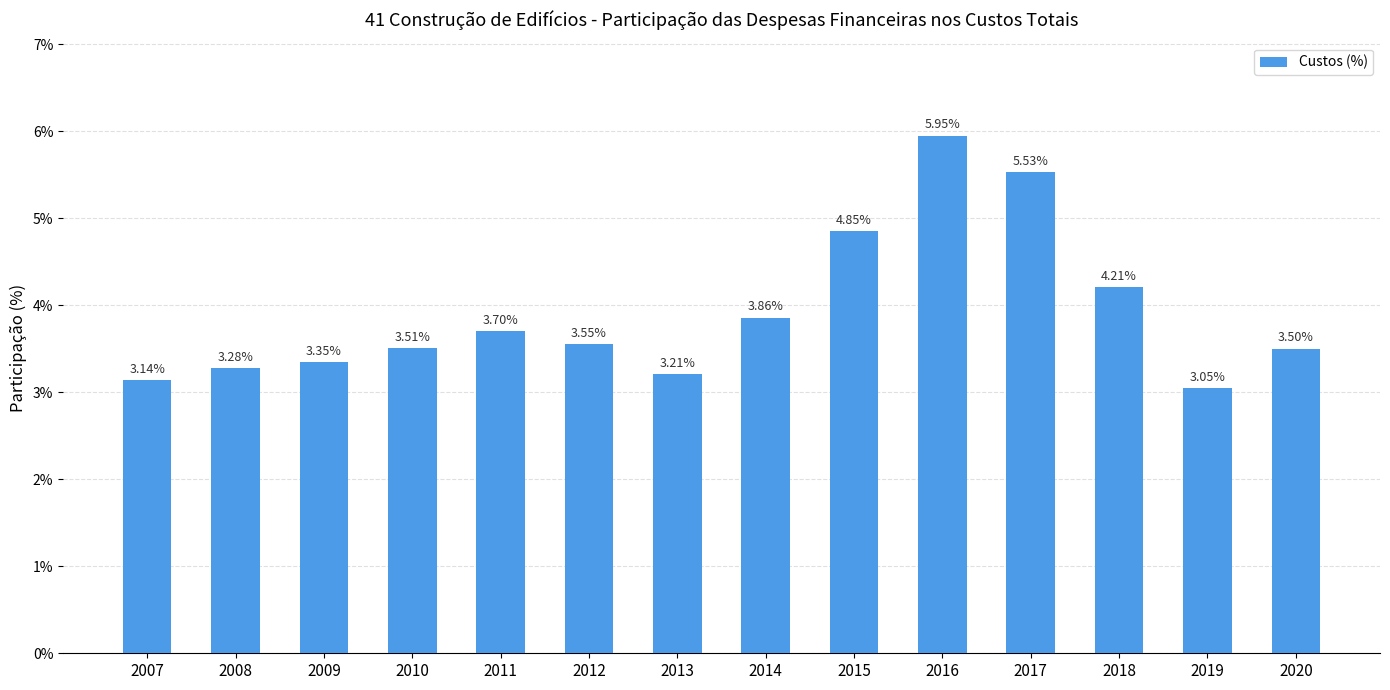

How many data points does each series have?

14